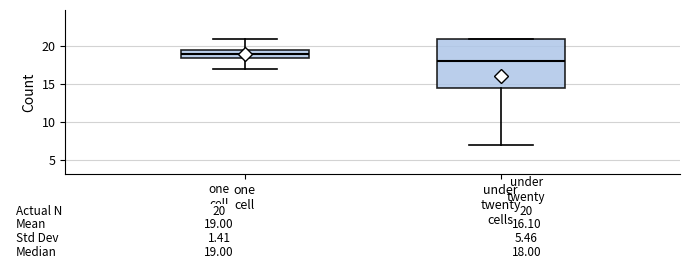

Which box's median line is the lowest?

under twenty cells